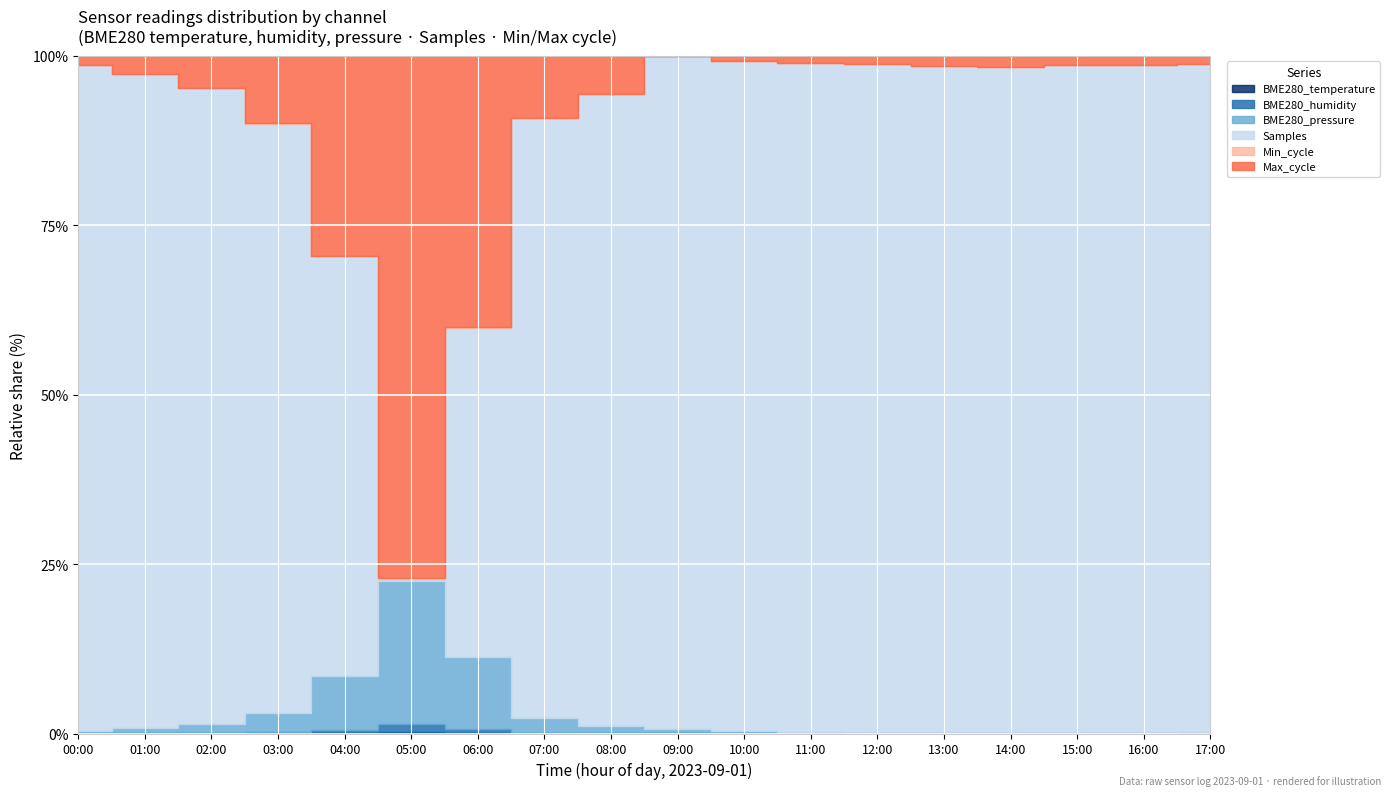

True or false: BME280_pressure and Max_cycle cross at least once.

False